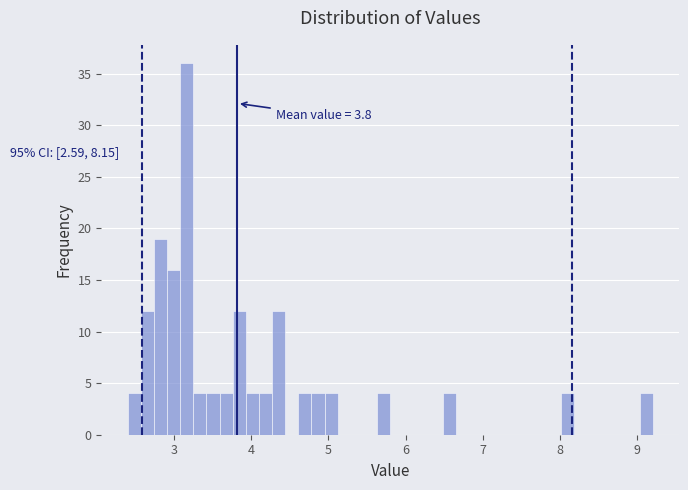

Around what value on the x-axis is the tallest bar? Give the approximate position of its centre, as read against the axis.

3.2